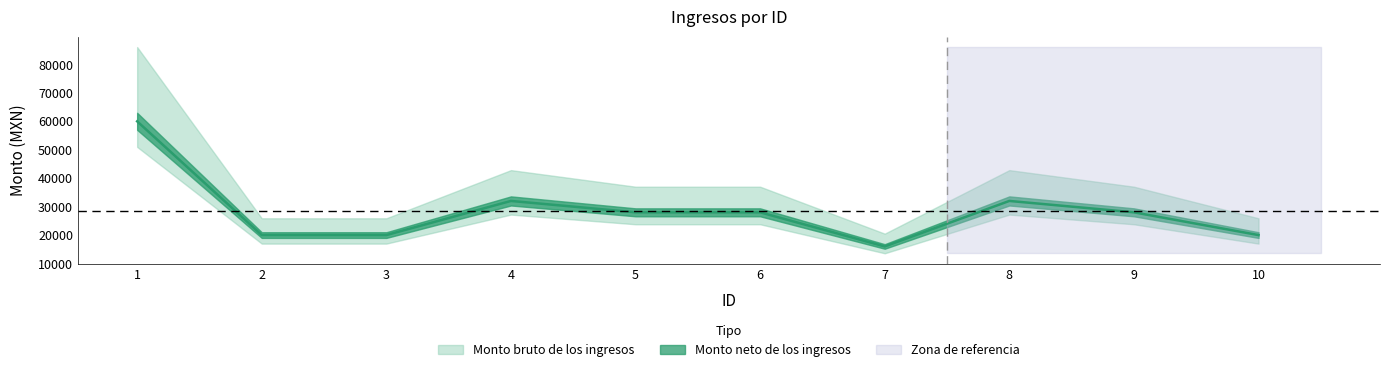

List the labels in order of value, smallest first.

7, 2, 3, 10, 5, 6, 9, 4, 8, 1